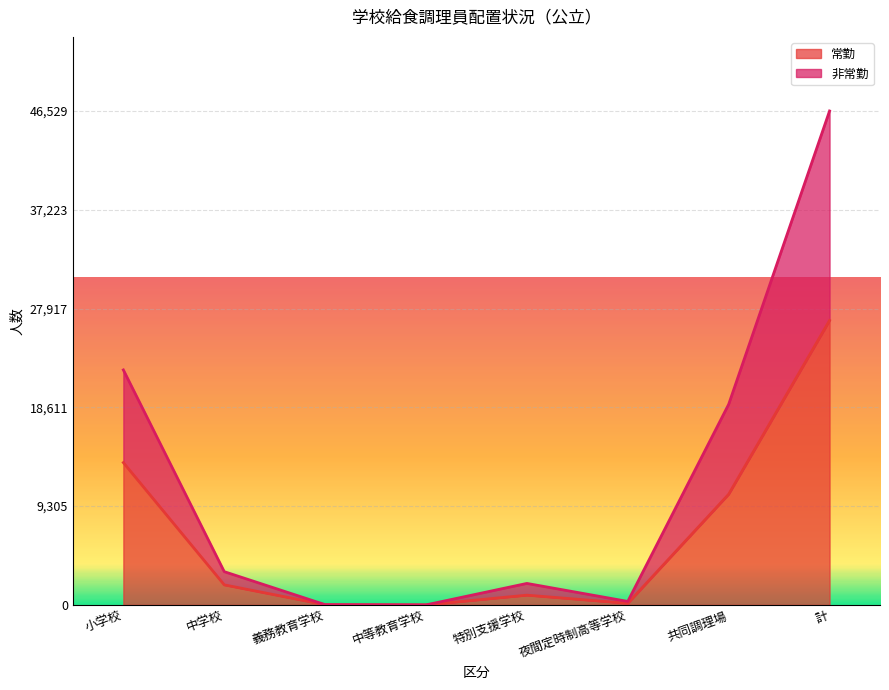

Between 計 and 特別支援学校, which is larger?

計